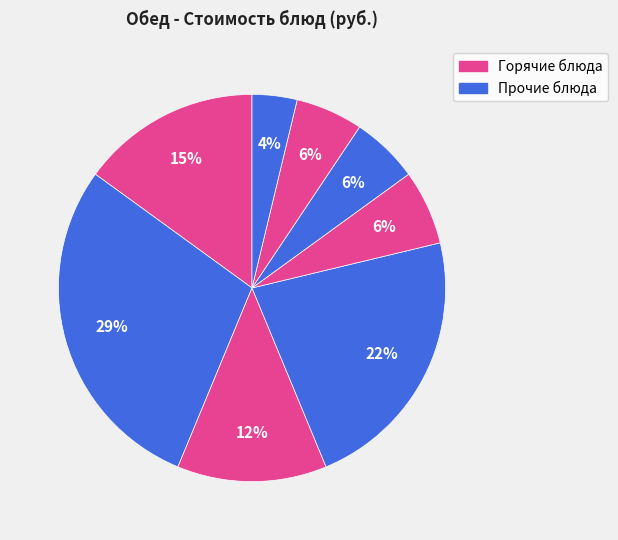

Does any single category account for the majority?

No